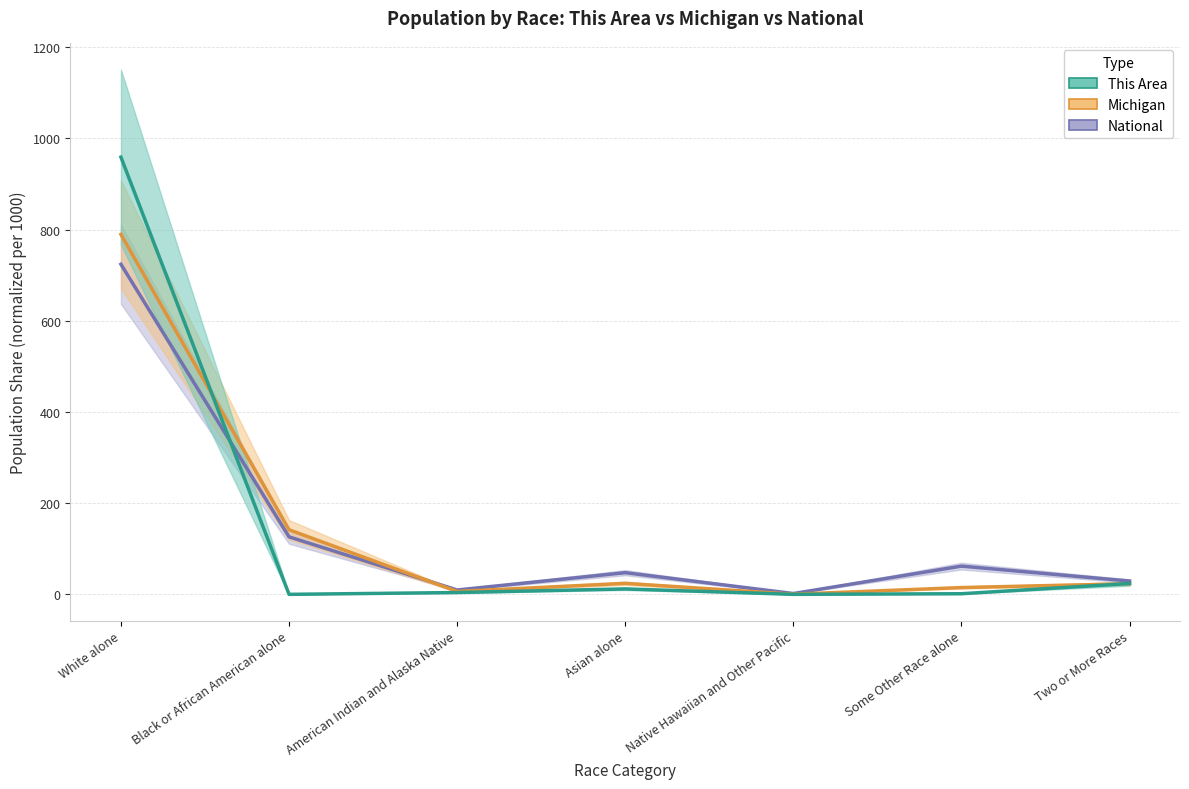

What is the difference between the maximum and minimum values in the Michigan series?

789.2